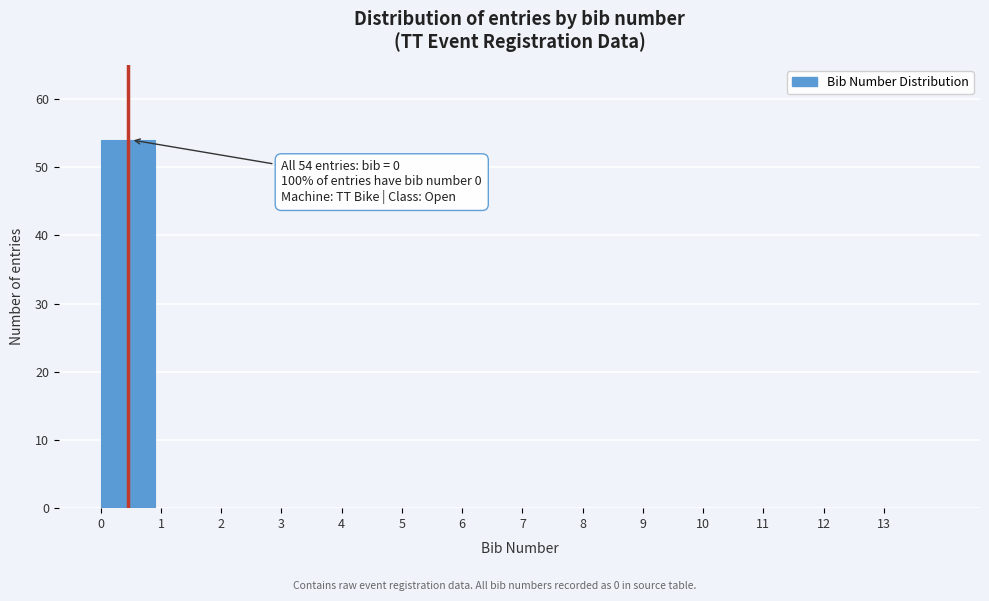

Which range on the x-axis has the tallest bar?

0 to 1